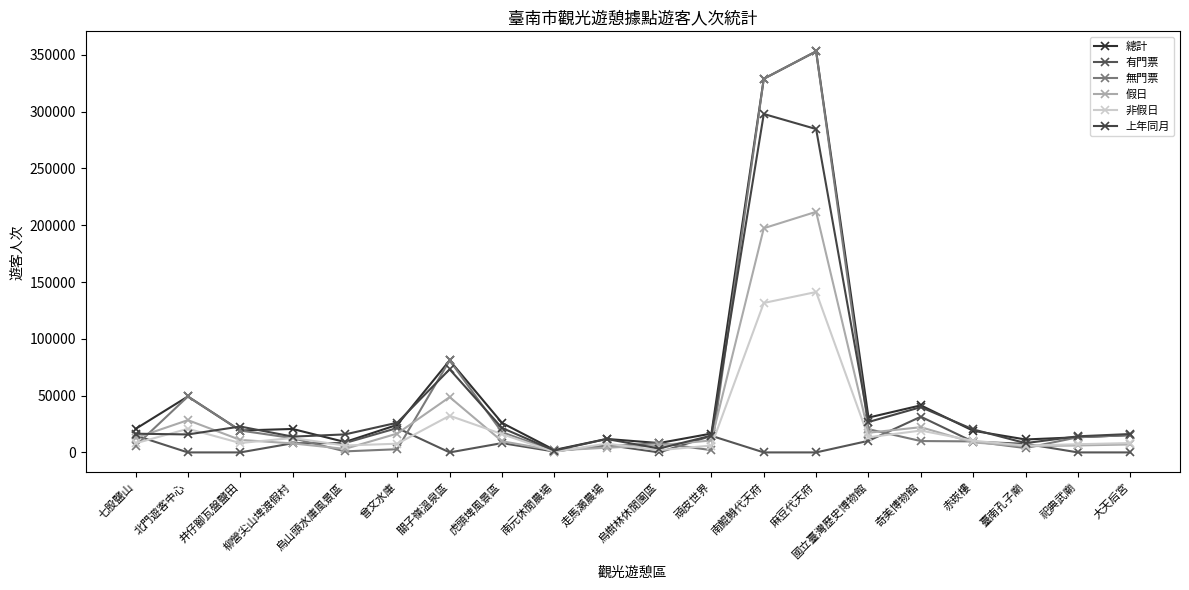

Rank the series at 烏樹林休閒園區 from highest to lowest value.

總計, 無門票, 假日, 上年同月, 非假日, 有門票